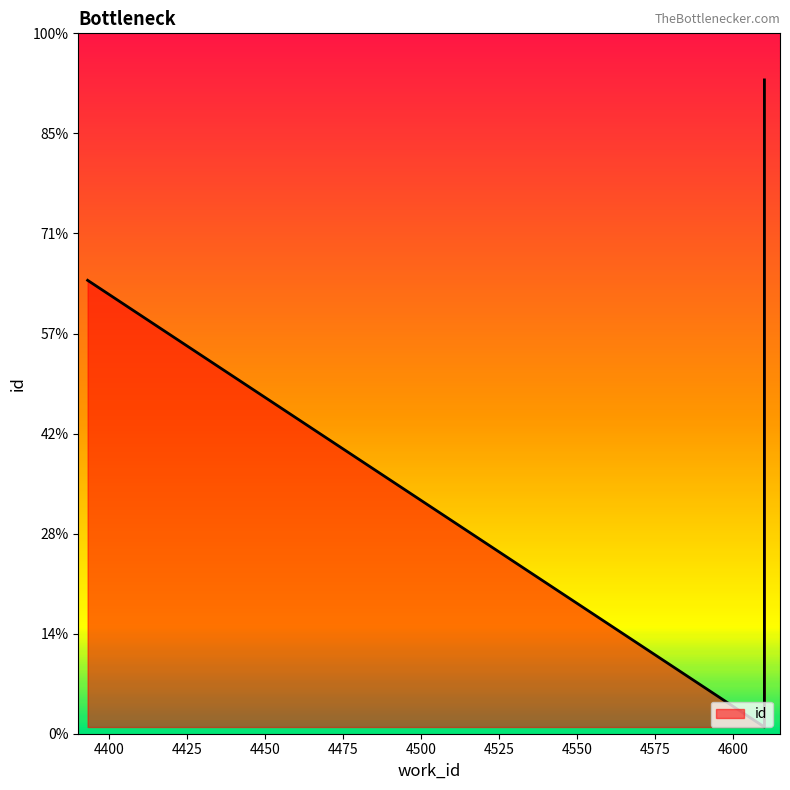

How many values are below 21063?

1